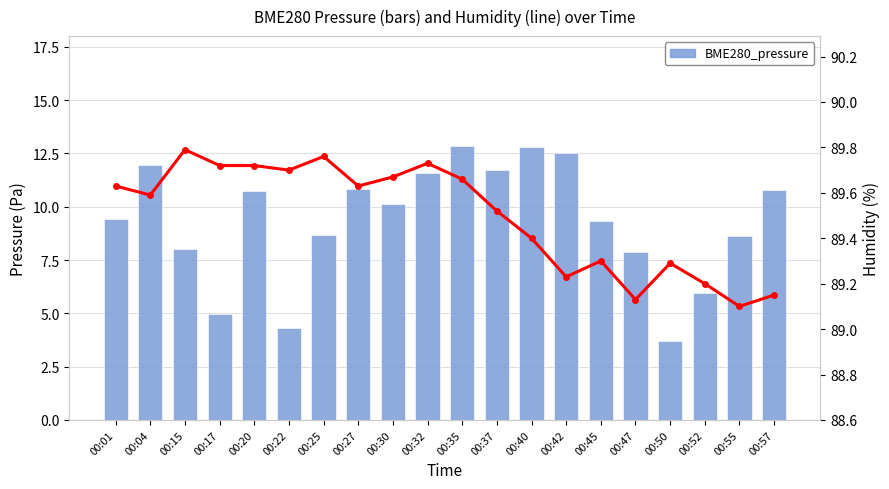

List the labels in order of BME280_pressure value, smallest first.

00:50, 00:22, 00:17, 00:52, 00:47, 00:15, 00:55, 00:25, 00:45, 00:01, 00:30, 00:20, 00:57, 00:27, 00:32, 00:37, 00:04, 00:42, 00:40, 00:35